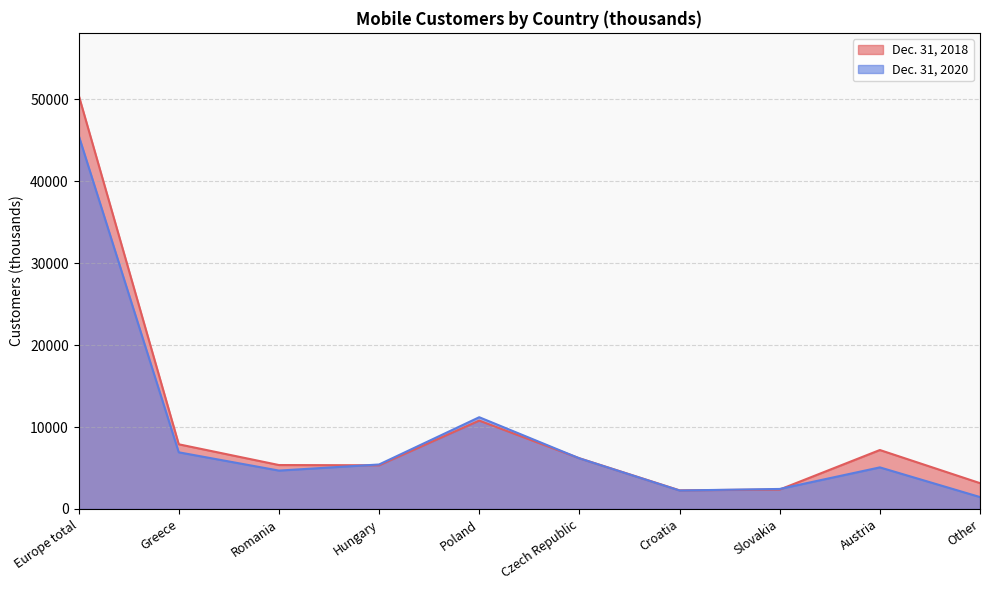

Reading left to right, extract all data points from this chart.

Dec. 31, 2018: Europe total=50542	Greece=7893	Romania=5360	Hungary=5330	Poland=10787	Czech Republic=6188	Croatia=2273	Slovakia=2369	Austria=7194	Other=3149
Dec. 31, 2020: Europe total=45619	Greece=6914	Romania=4683	Hungary=5427	Poland=11198	Czech Republic=6178	Croatia=2253	Slovakia=2441	Austria=5074	Other=1451